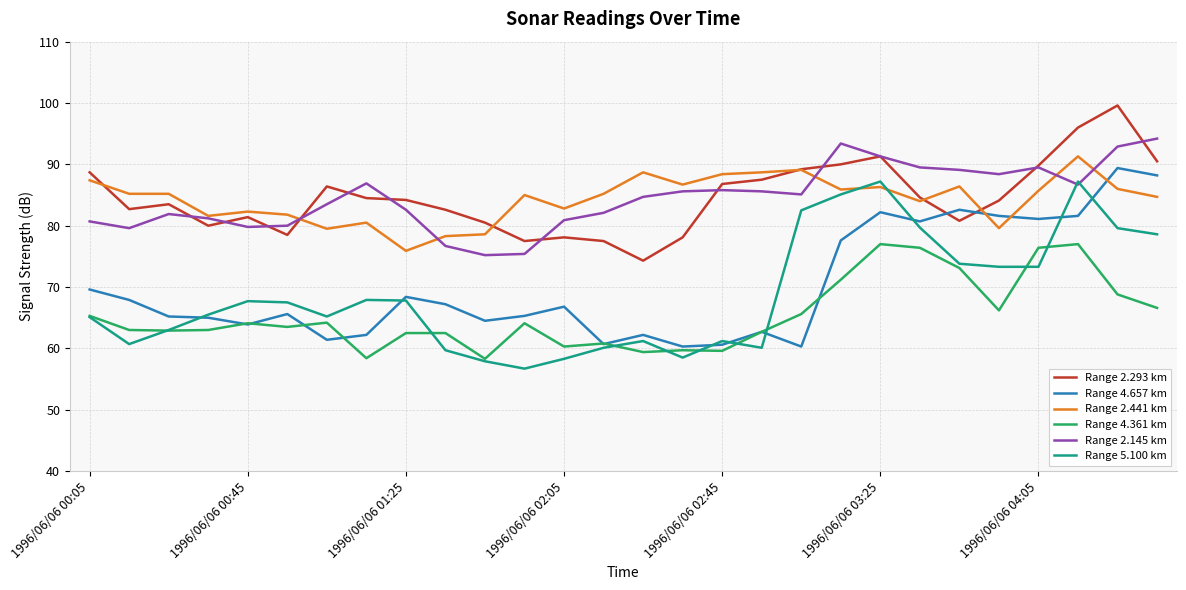

True or false: Range 2.441 km and Range 4.361 km intersect in this chart.

False